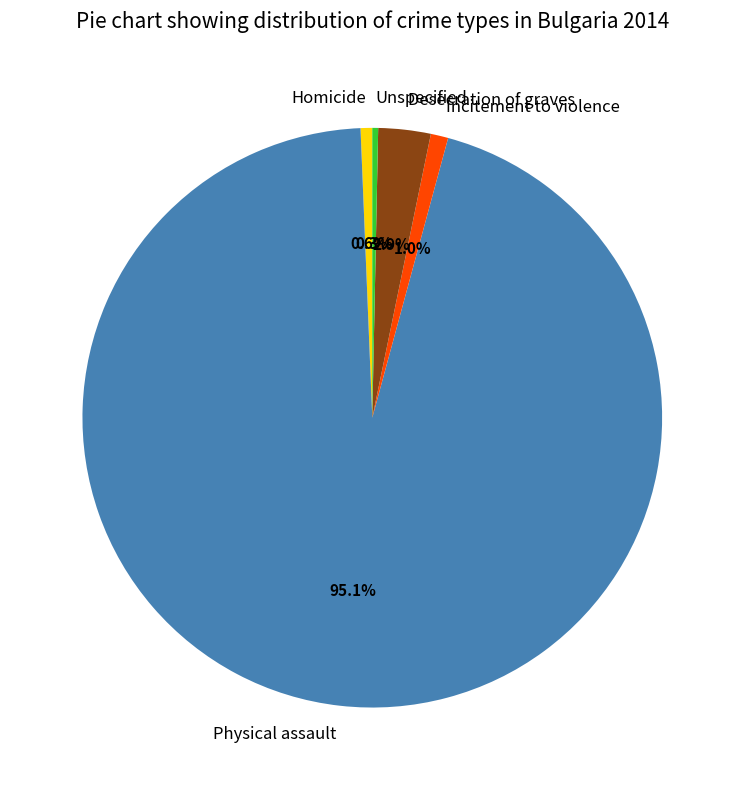

What is the largest slice in the pie chart?

Physical assault